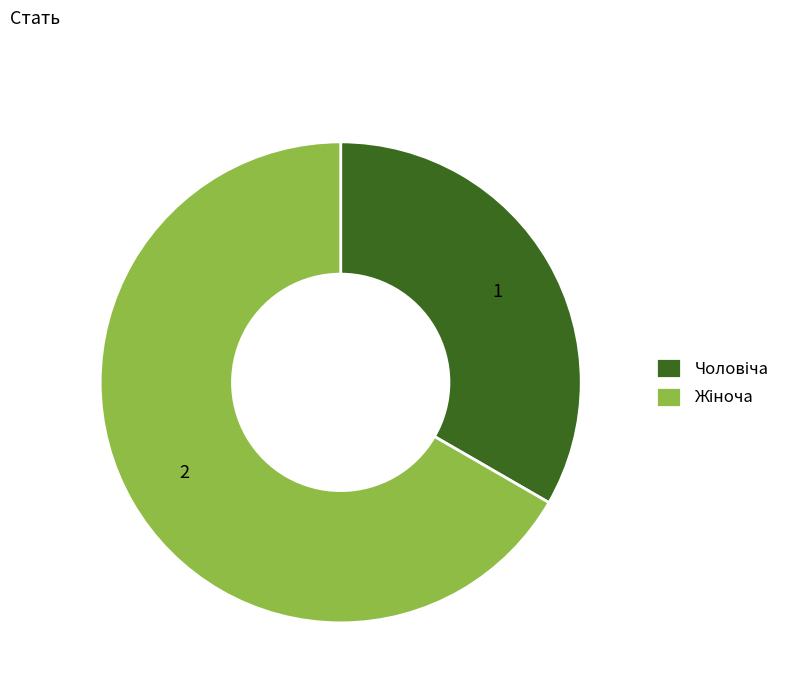

Does any single category account for the majority?

Yes